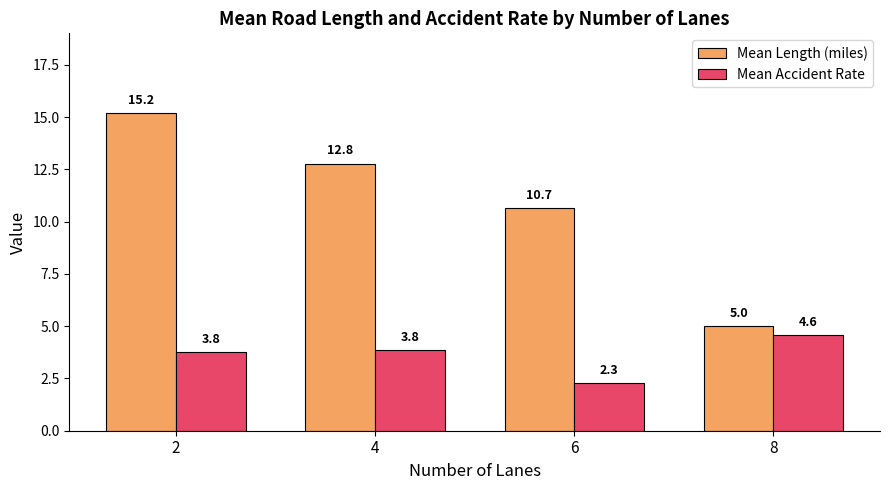

What is the maximum value for Mean Length (miles)?

15.2